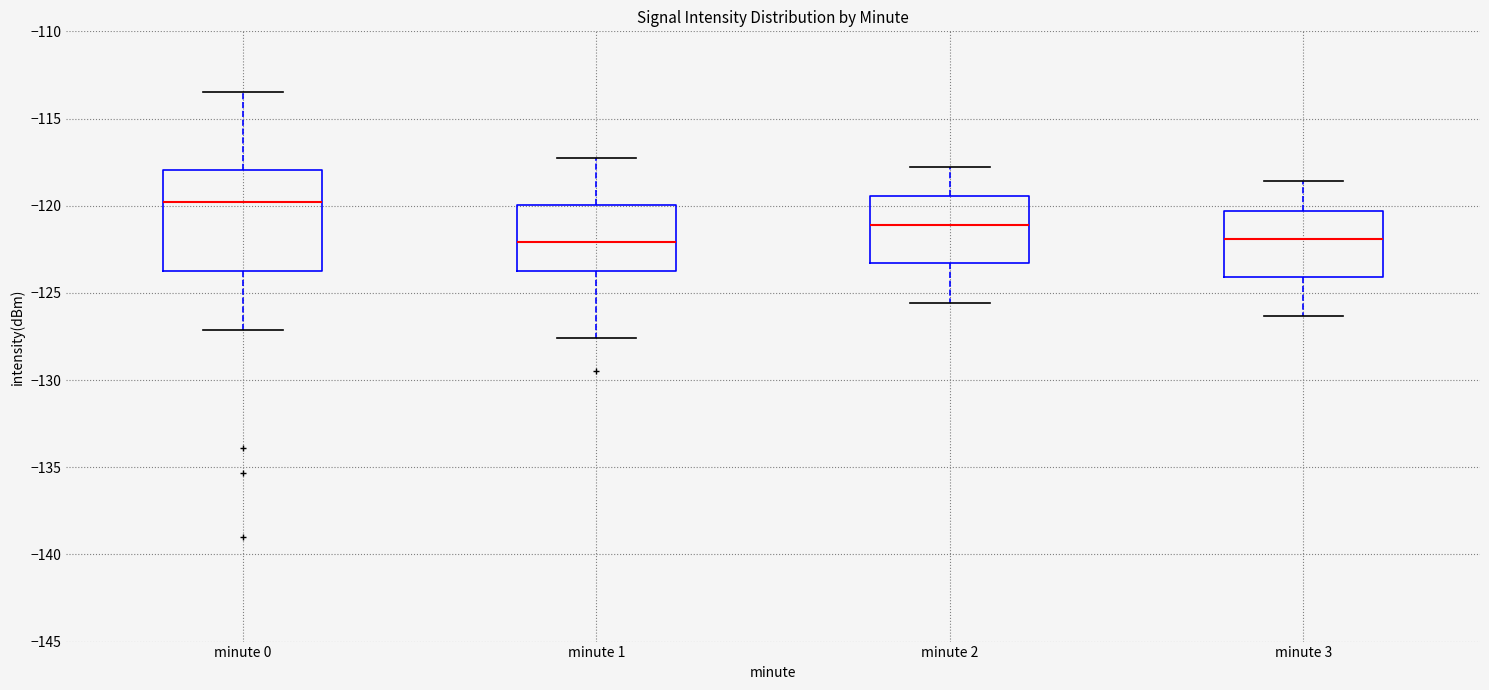

Which box has the highest median line?

minute 0